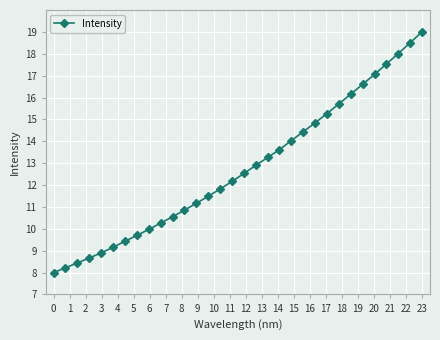

What is the greatest value displayed?

19.0